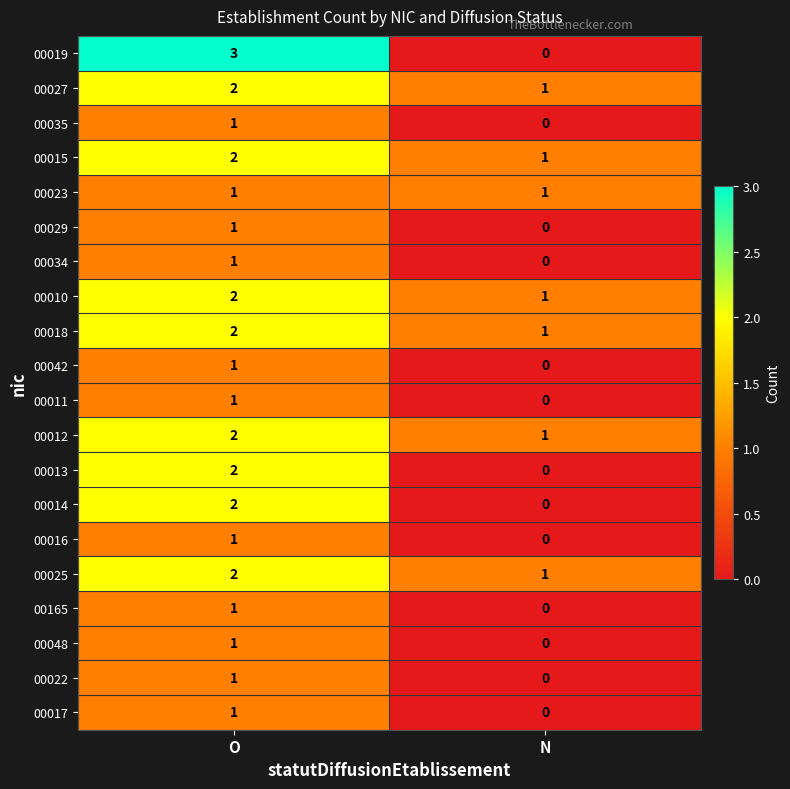

What is the greatest value displayed?

3